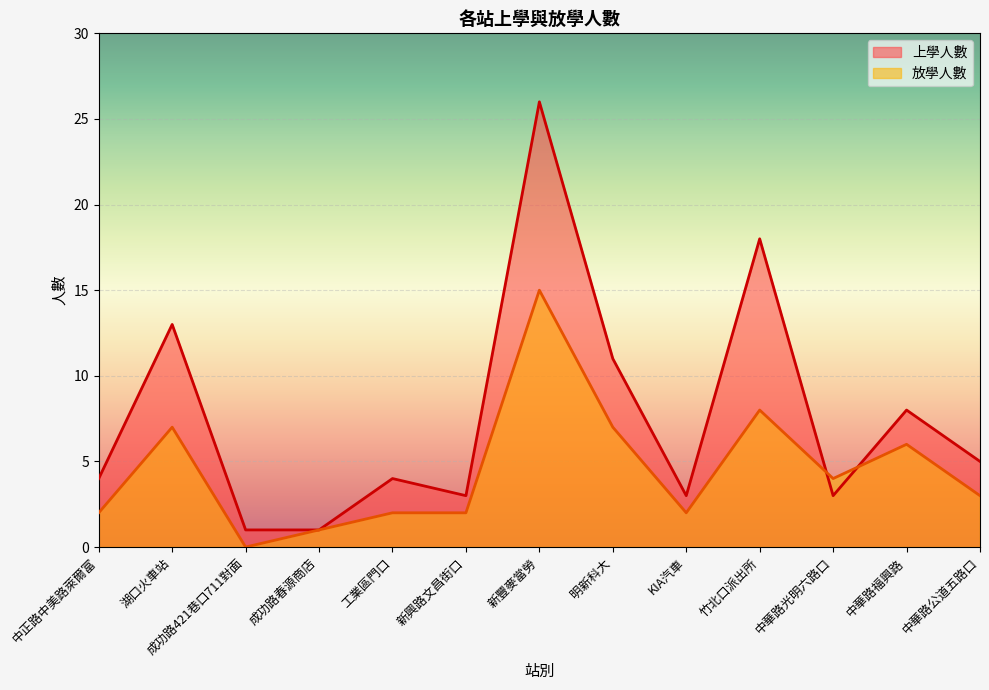

At how many categories does at least one series exceed 22?

1